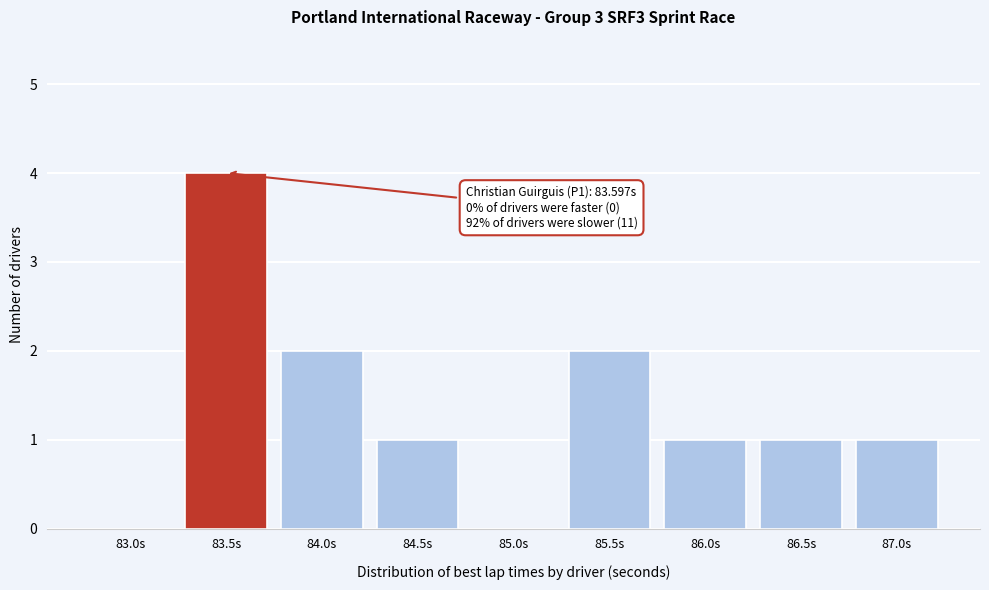

Read the value at 83.5s.

4